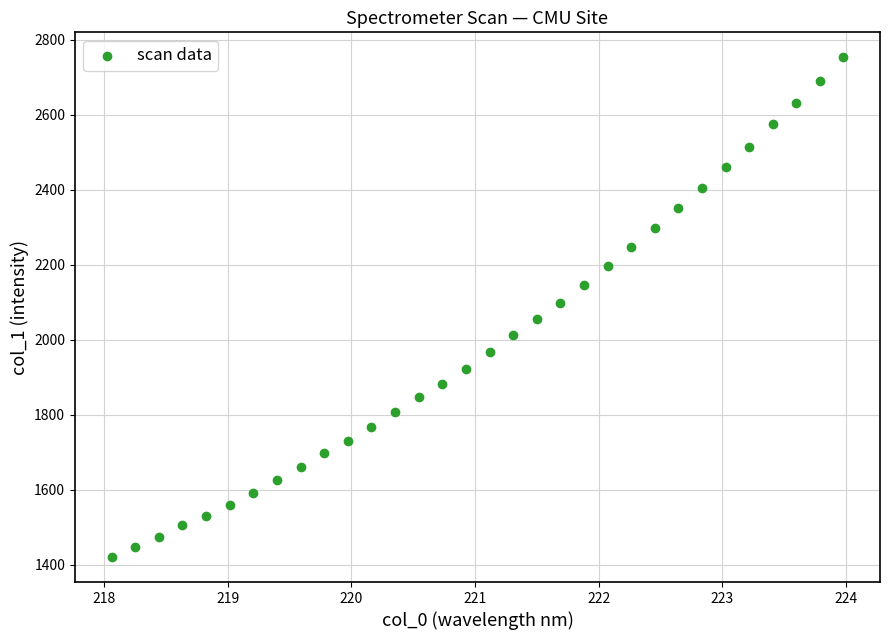

What is the range of X values (max minus min)?

5.9